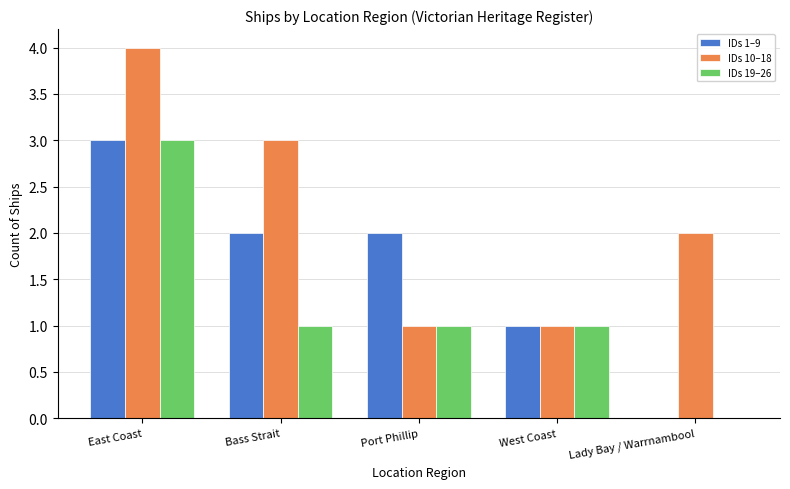

Reading left to right, transcribe all the data shown in this chart.

IDs 1–9: East Coast=3	Bass Strait=2	Port Phillip=2	West Coast=1	Lady Bay / Warrnambool=0
IDs 10–18: East Coast=4	Bass Strait=3	Port Phillip=1	West Coast=1	Lady Bay / Warrnambool=2
IDs 19–26: East Coast=3	Bass Strait=1	Port Phillip=1	West Coast=1	Lady Bay / Warrnambool=0